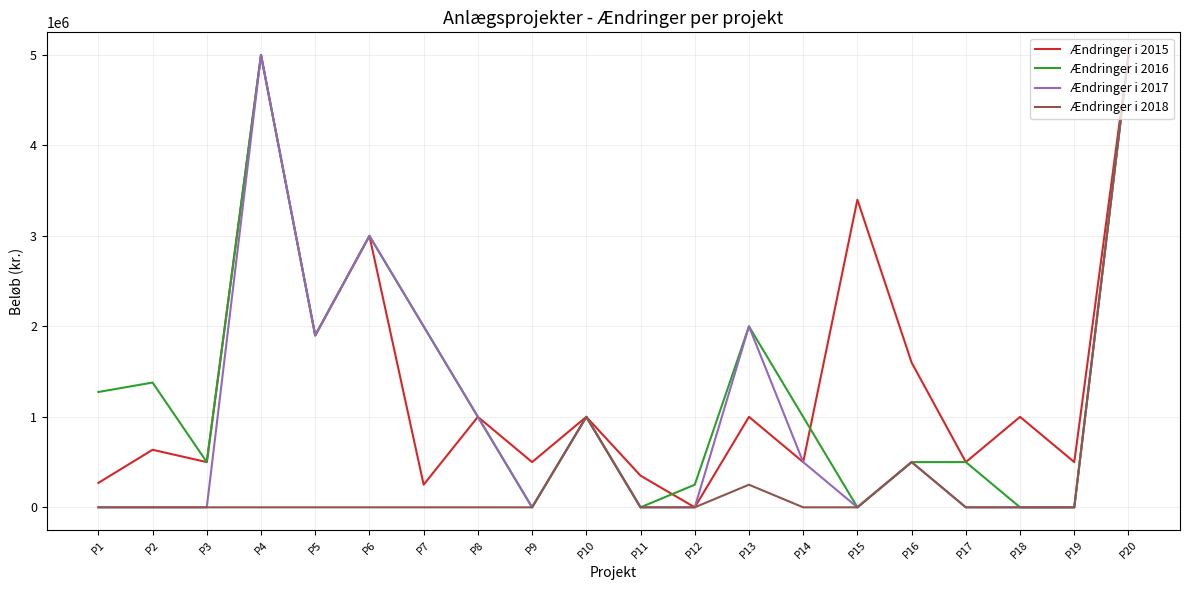

What is the approximate value of Ændringer i 2015 at P2, to the nearest 100?

636000